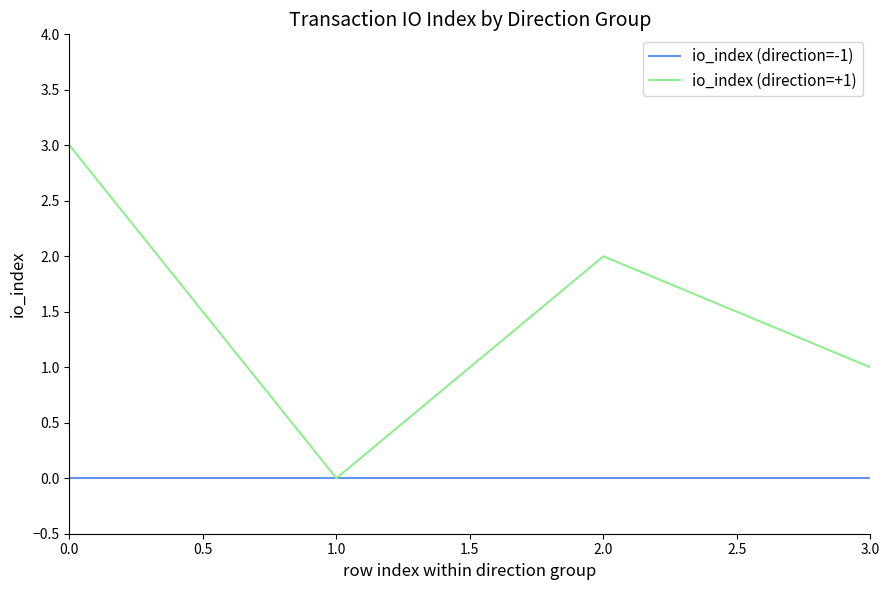

The value of io_index (direction=+1) at 0.0 is 1. True or false?

False